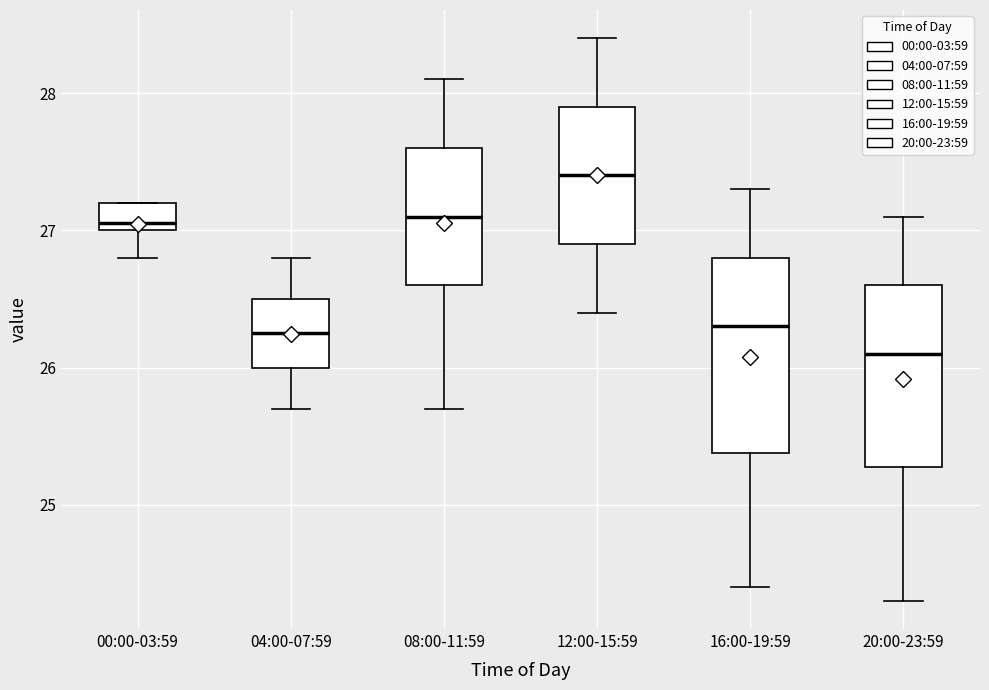

Where is the upper edge of the box for 00:00-03:59 on the y-axis? The values are not printed on the chart, so give them approximately, as read against the axis.

27.2